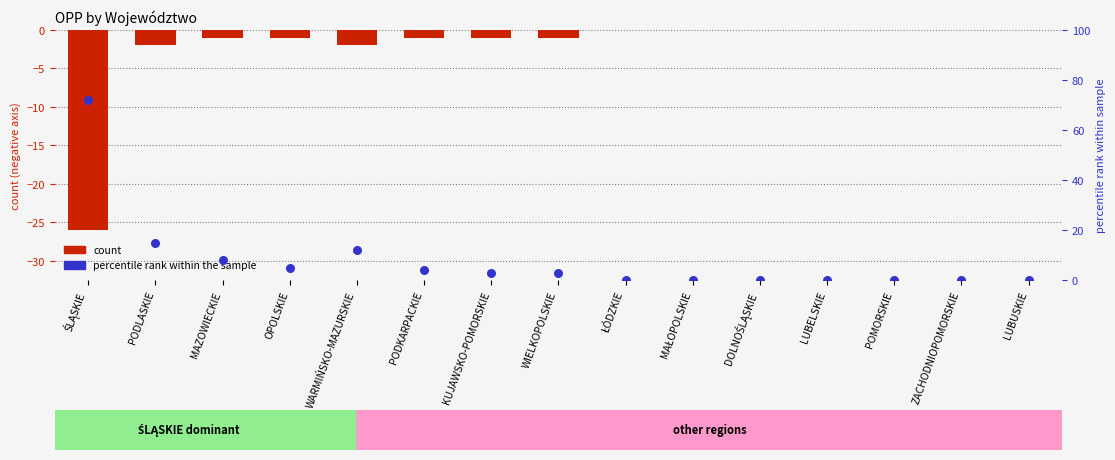

At how many categories does at least one series exceed 62?

1